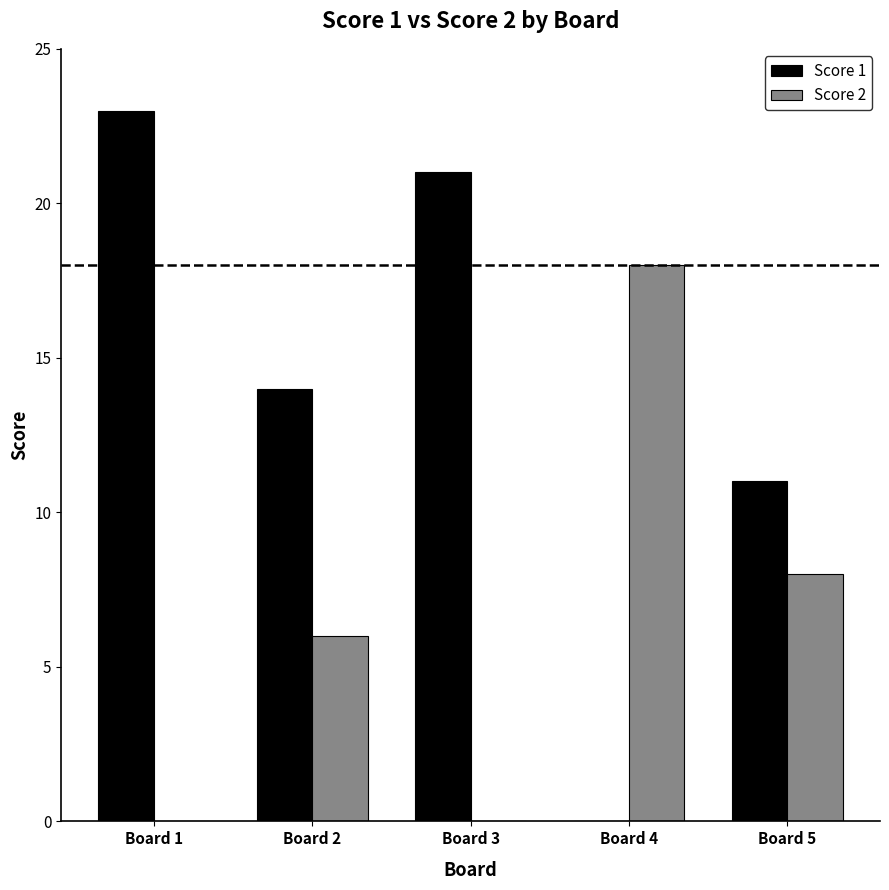

Which series has the largest range (max minus min)?

Score 1